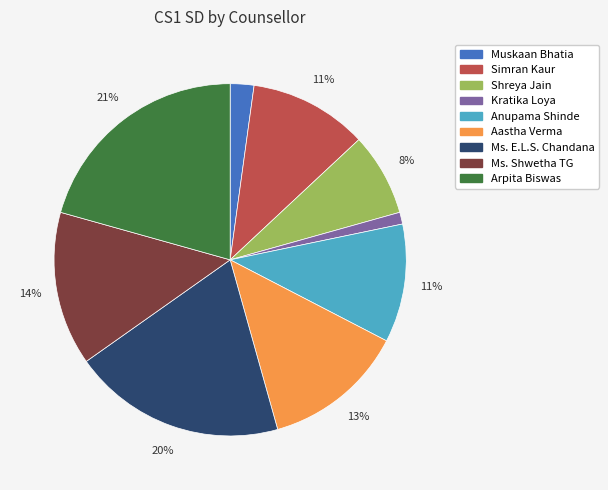

Does any single category account for the majority?

No